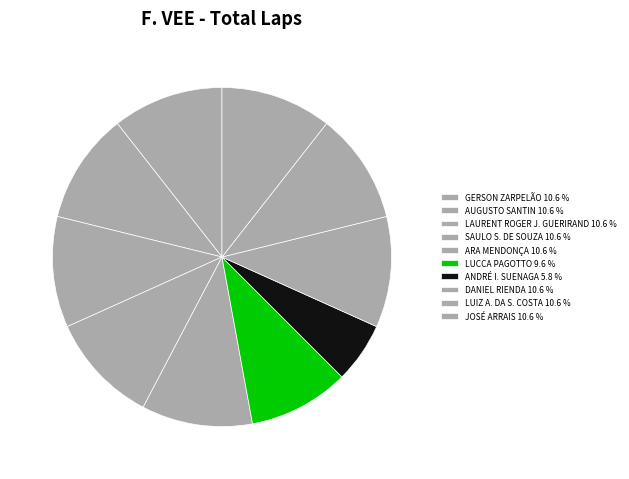

To the nearest percent, what portion does ARA MENDONÇA represent?

11%